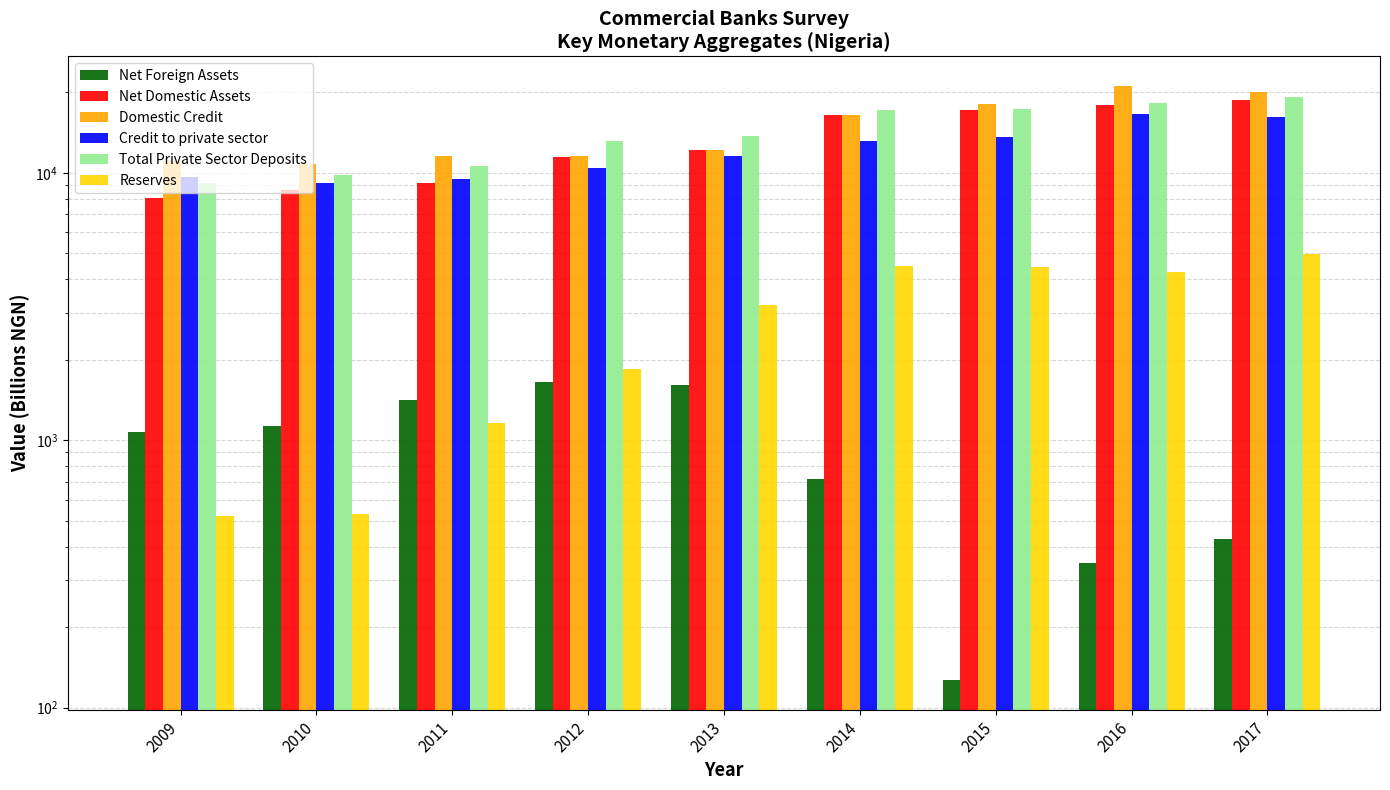

Which category has the highest value in the Reserves series?

2017